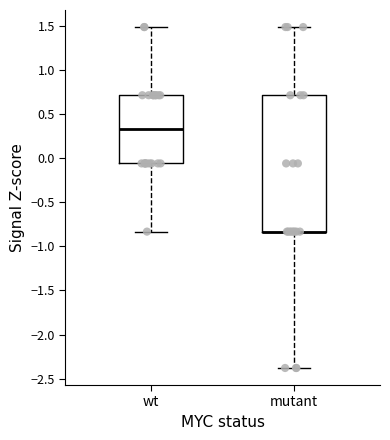

Reading left to right, read every box against the y-axis: the position of its median line, the range the box covers, and the ends of its whiskers. The values are not printed on the chart, so give them approximately, as read against the axis.

wt: median 0.35, box -0.05 to 0.70, whiskers -0.85 to 1.50
mutant: median -0.85 (drawn on the box's lower edge), box -0.85 to 0.70, whiskers -2.40 to 1.50